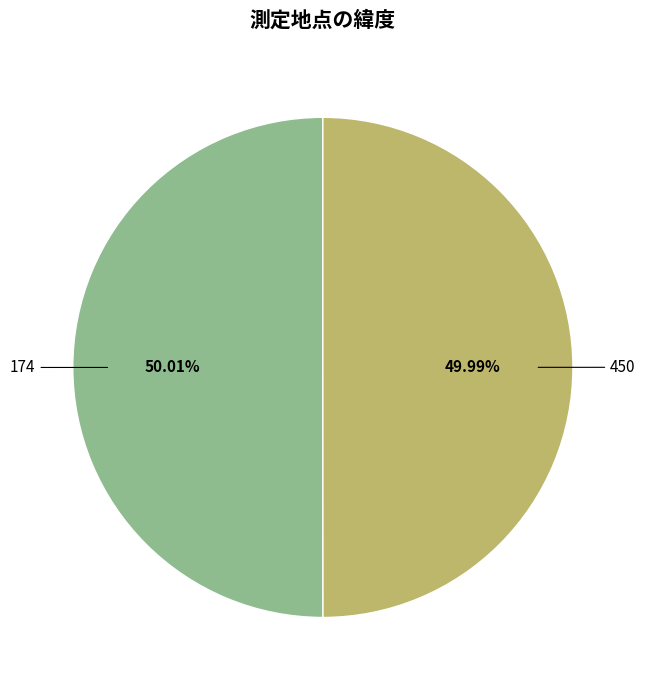

Does any single category account for the majority?

Yes